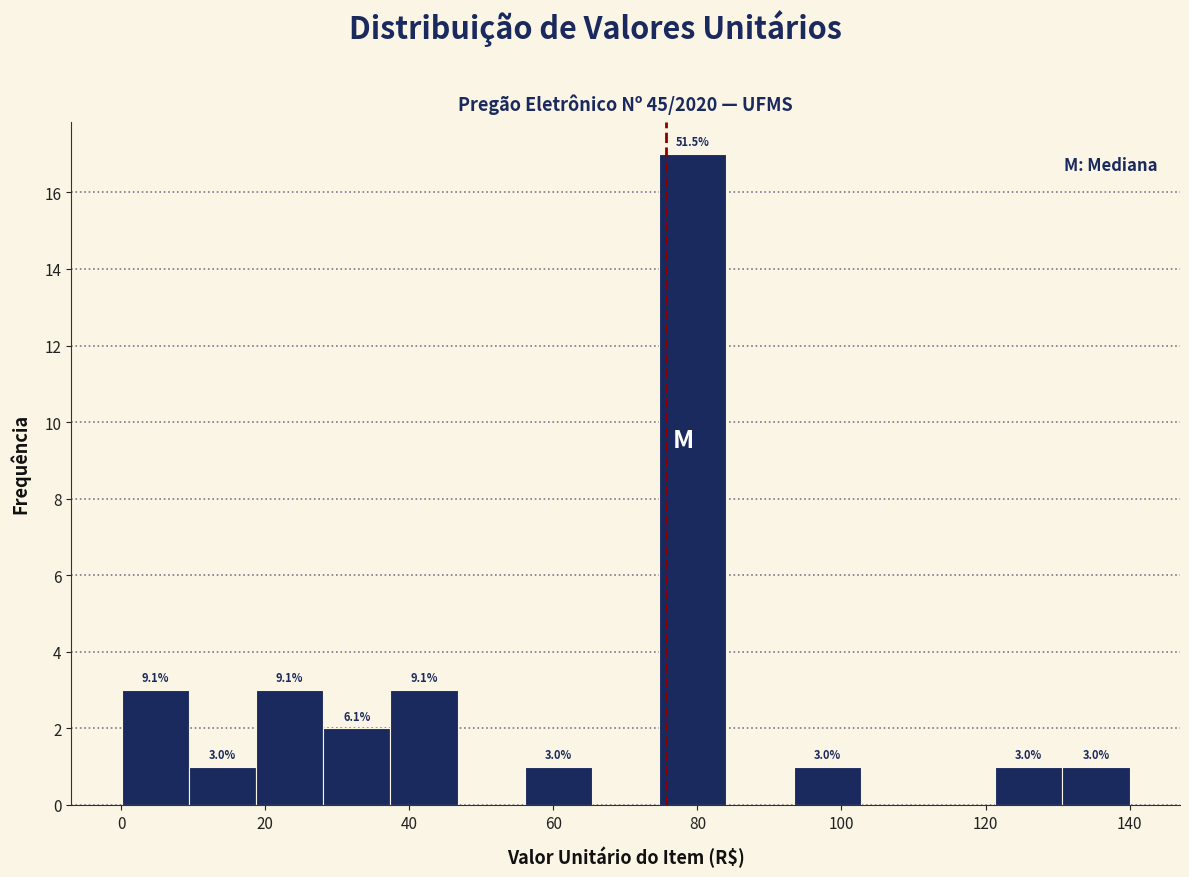

Over which range of the x-axis is the bar tallest?

74 to 84